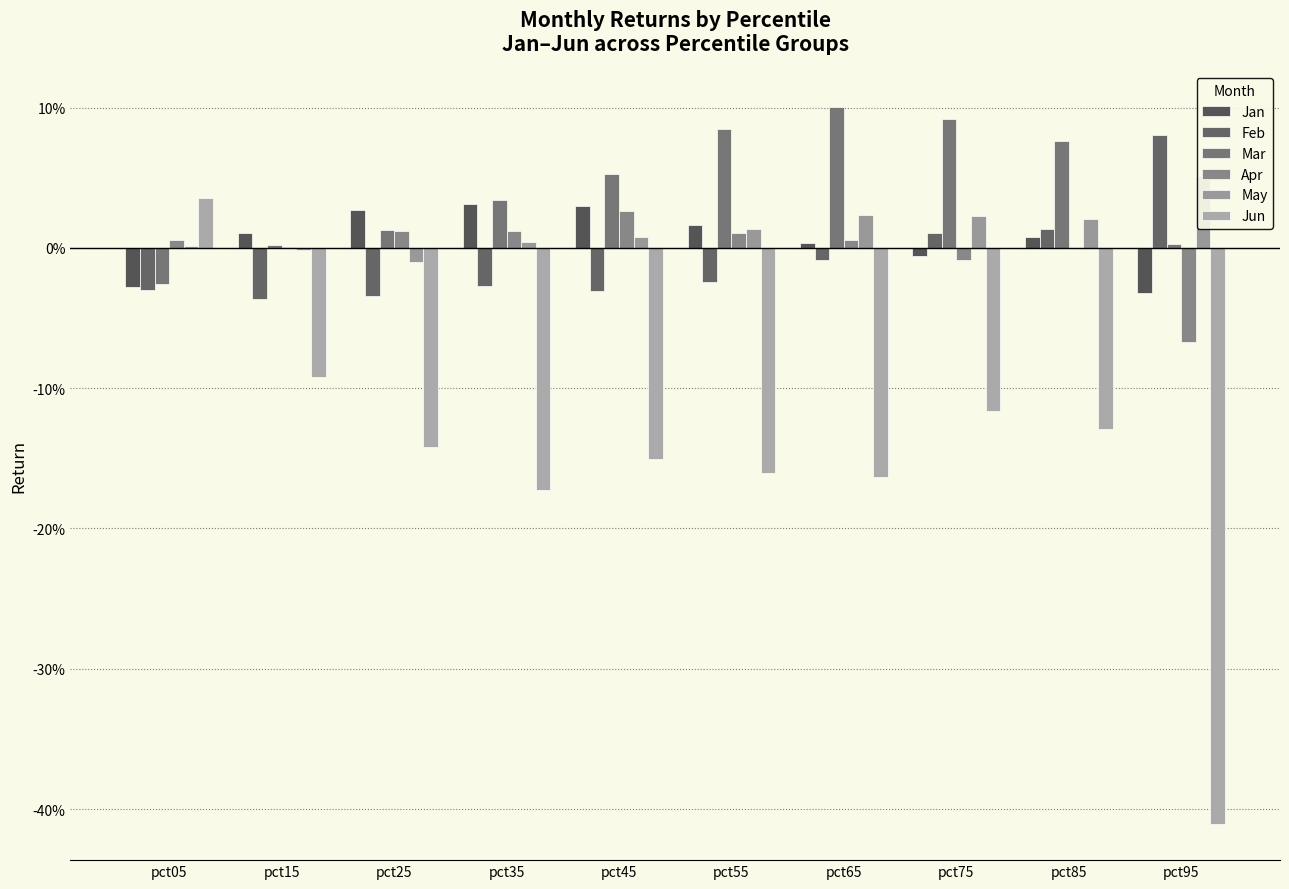

How many positive values does the Jan series have?

7